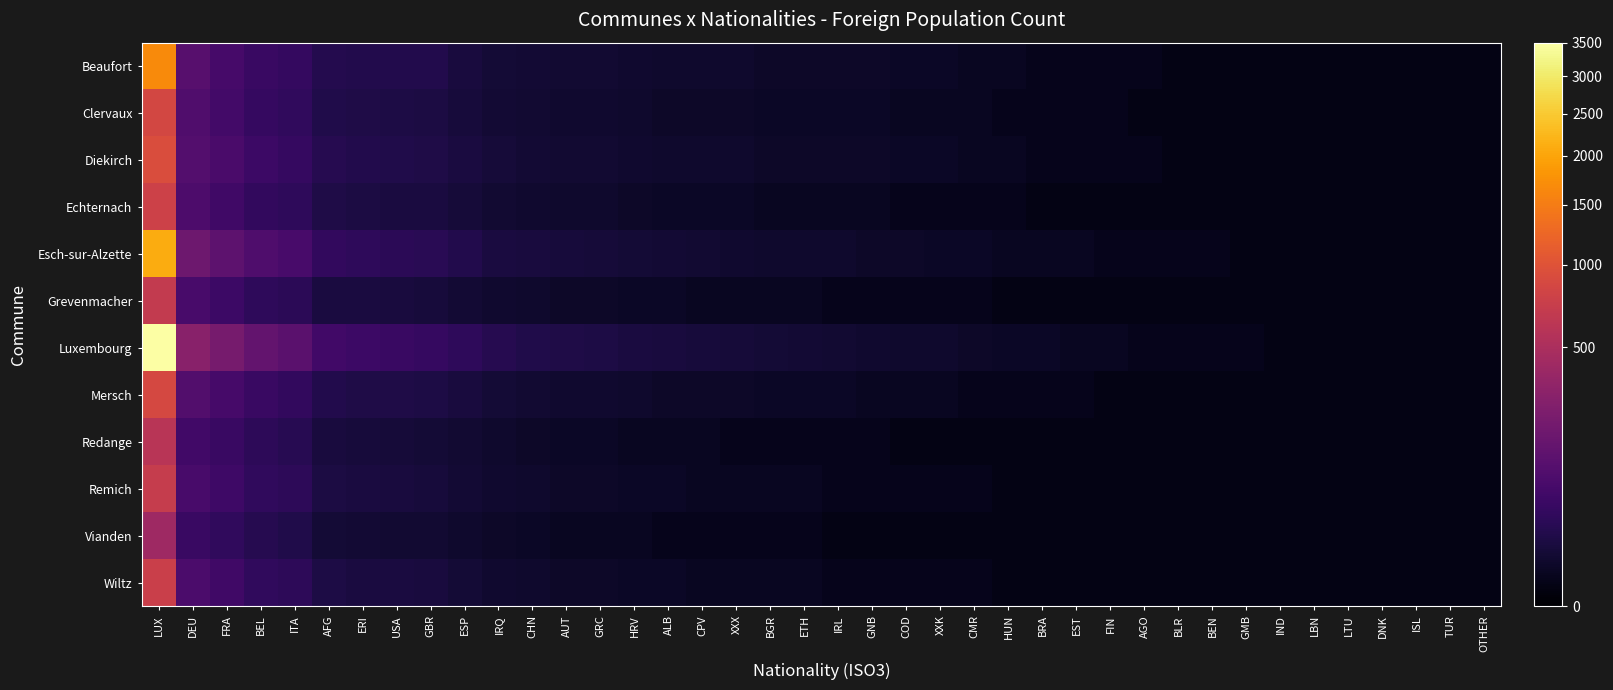

Between TUR and ESP, which is larger?

ESP